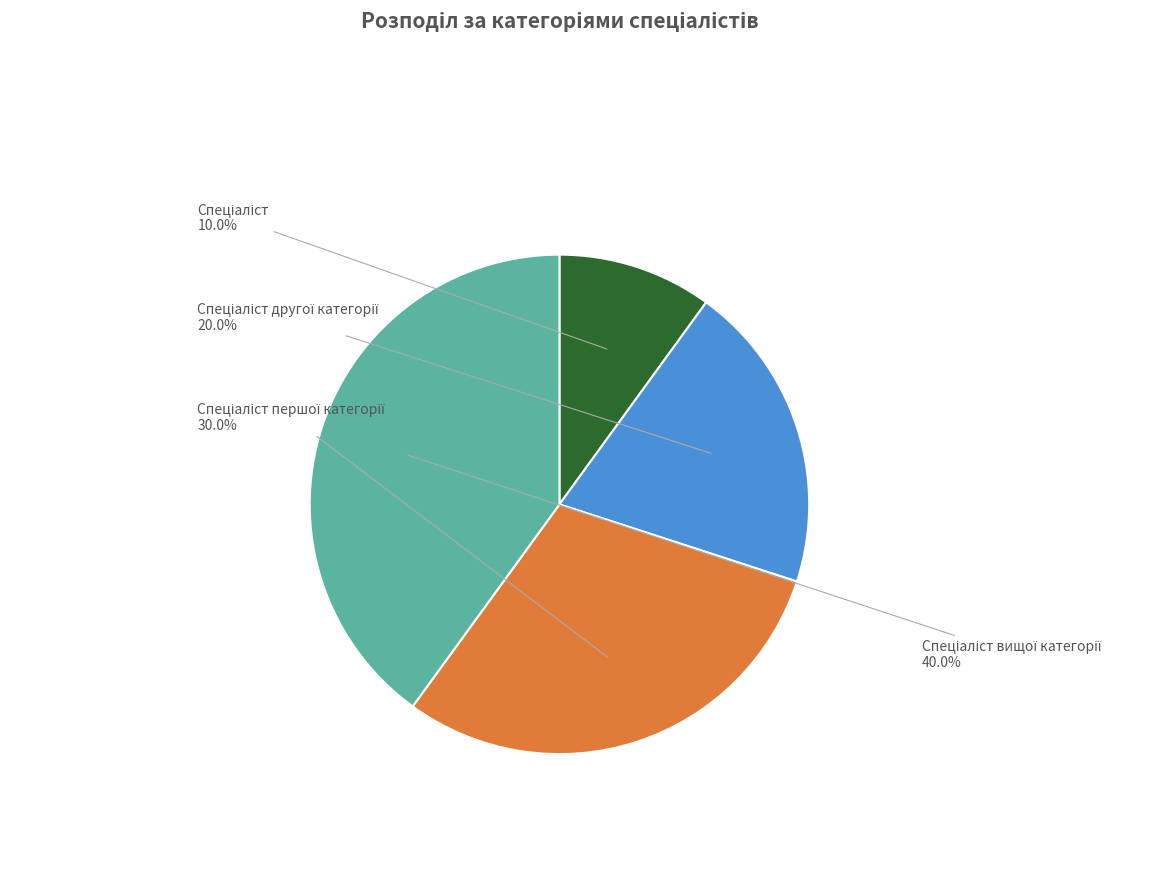

Is there any slice that represents more than half of the pie?

No